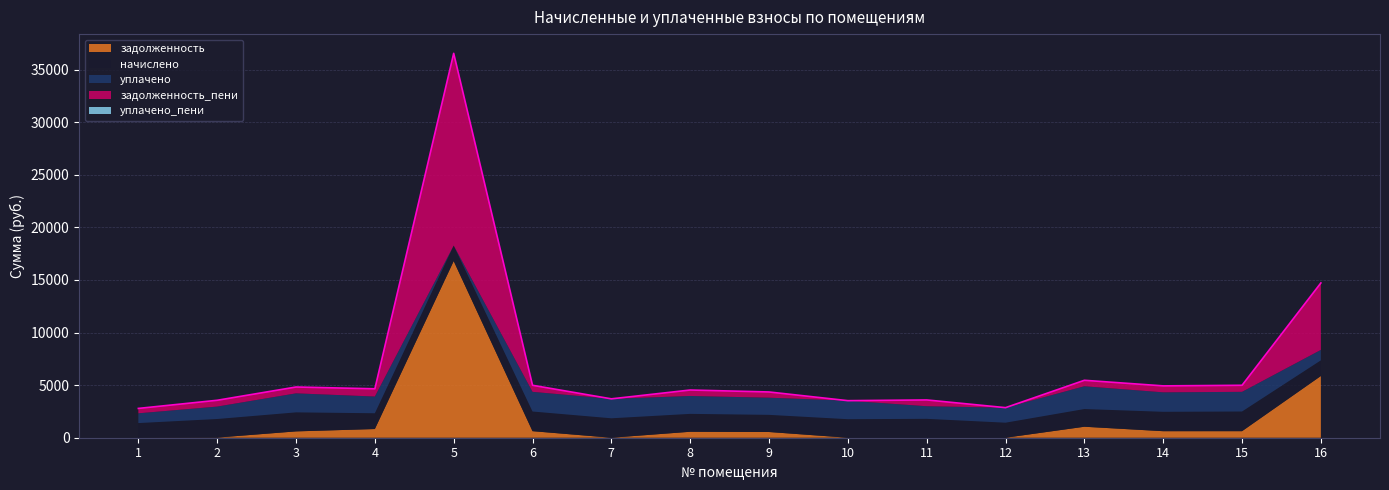

What is the value of the начислено point at the 6th from the left?

1869.7